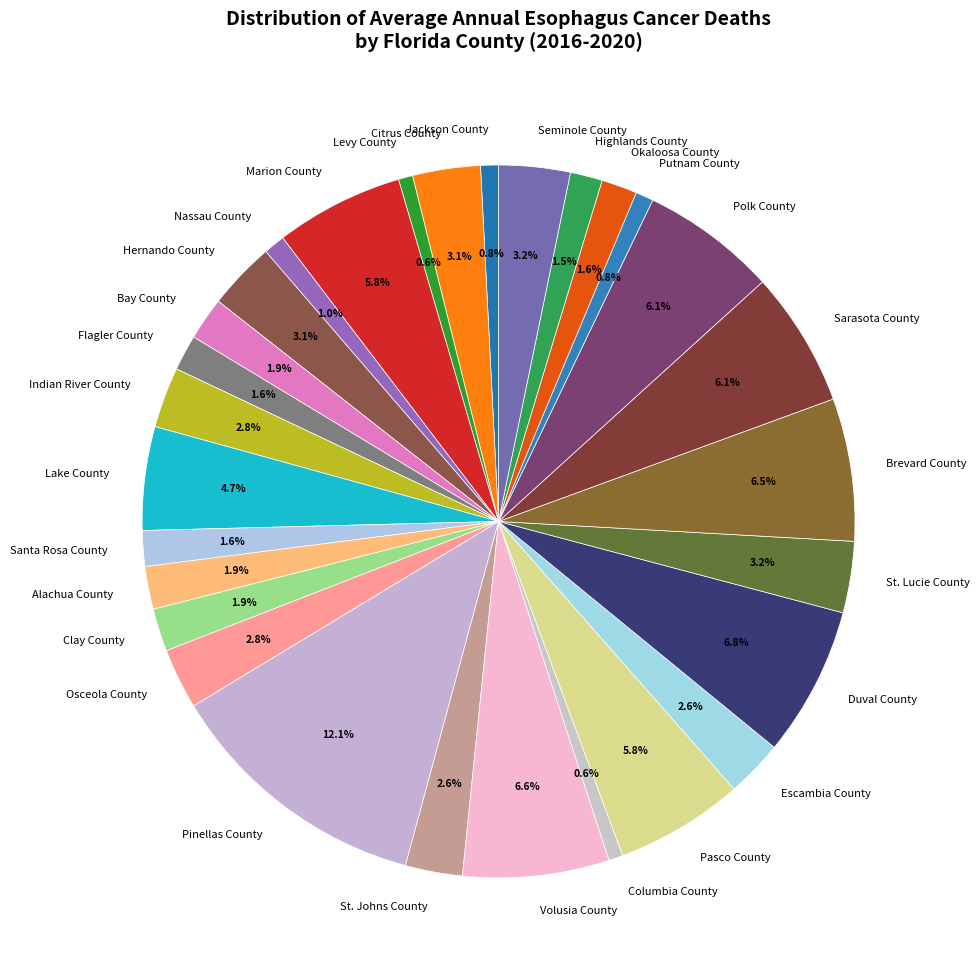

Which slice is the largest?

Pinellas County